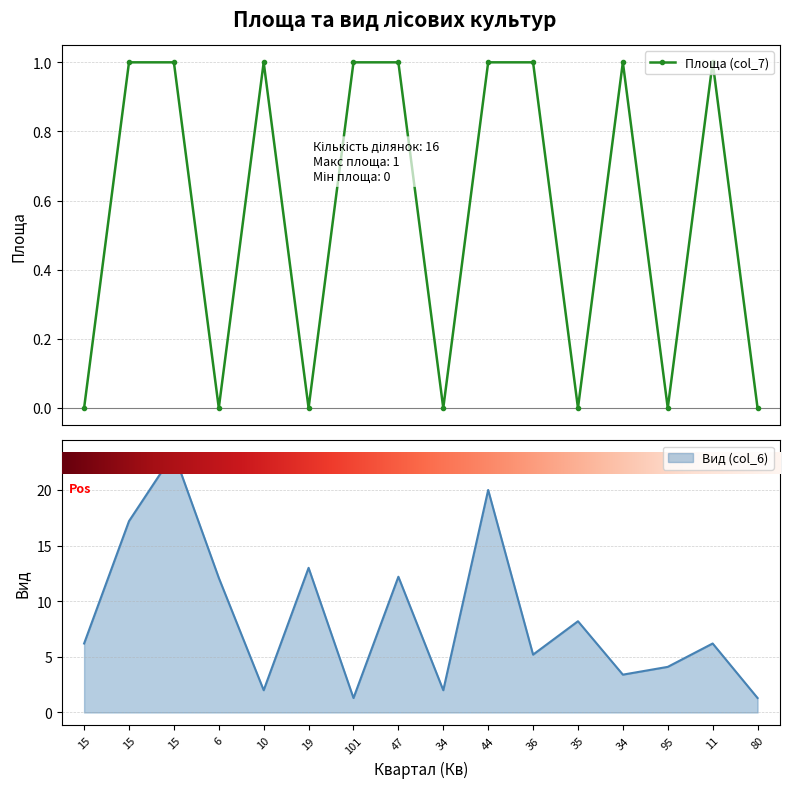

How many values are between 0 and 1?

16